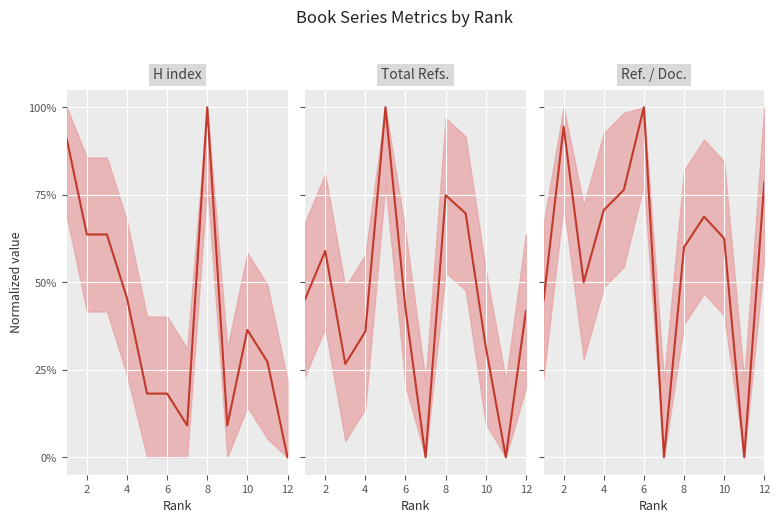

In Total Refs., how many points are lower than both neighbors (excluding endpoints)?

3